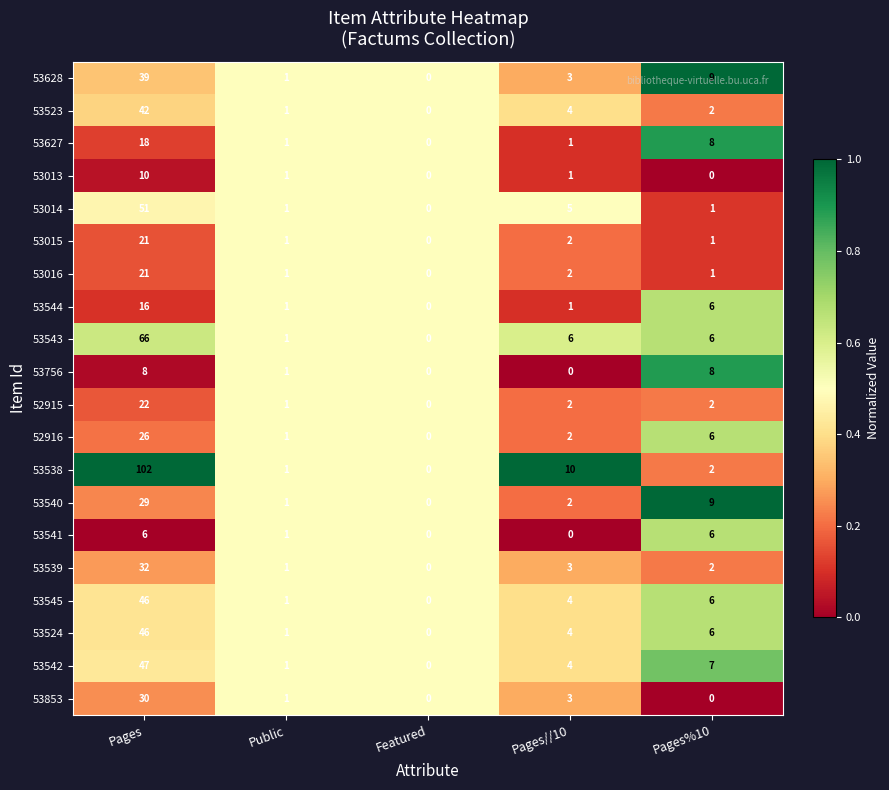

Between Pages and Featured, which series saw the biggest shift?

53538